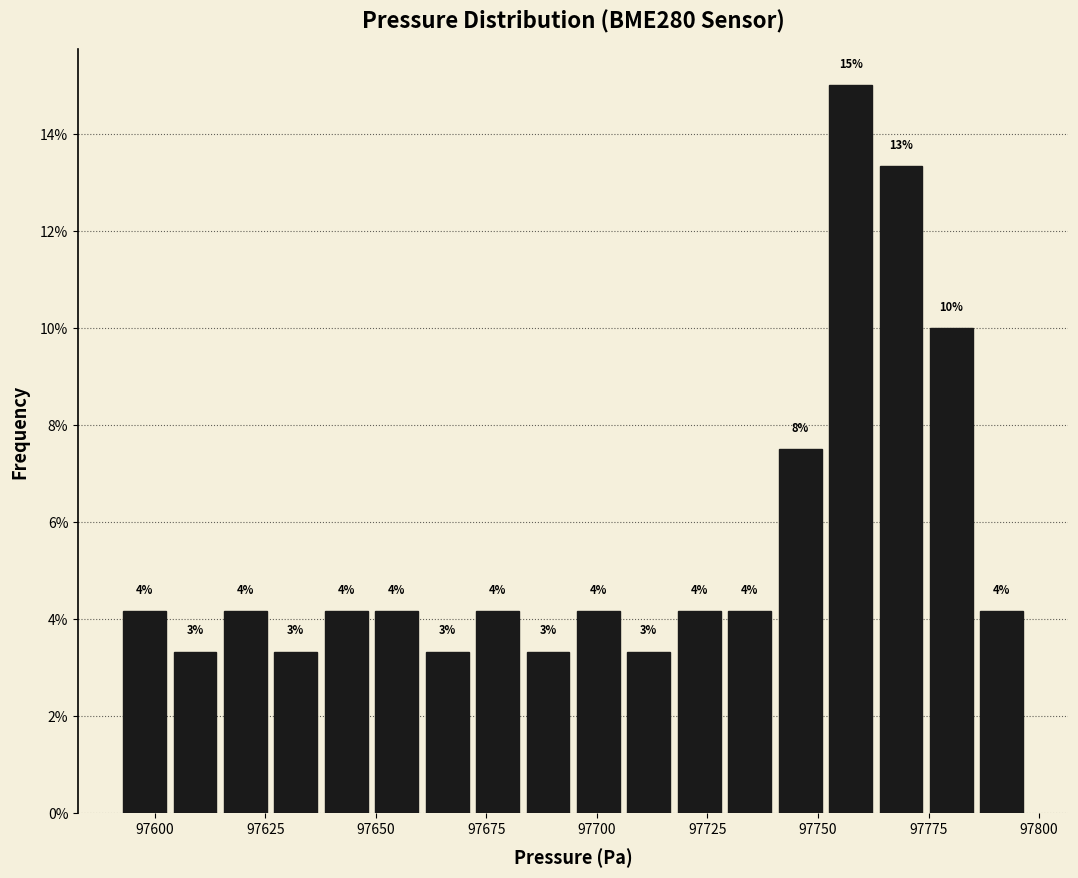

Around what value on the x-axis is the tallest bar? Give the approximate position of its centre, as read against the axis.

97755